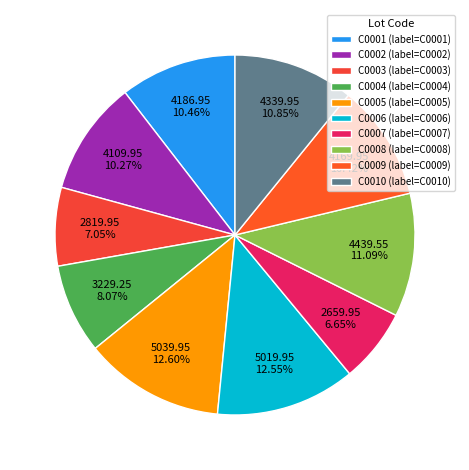

To the nearest percent, what percentage of the pie is C0006?

13%